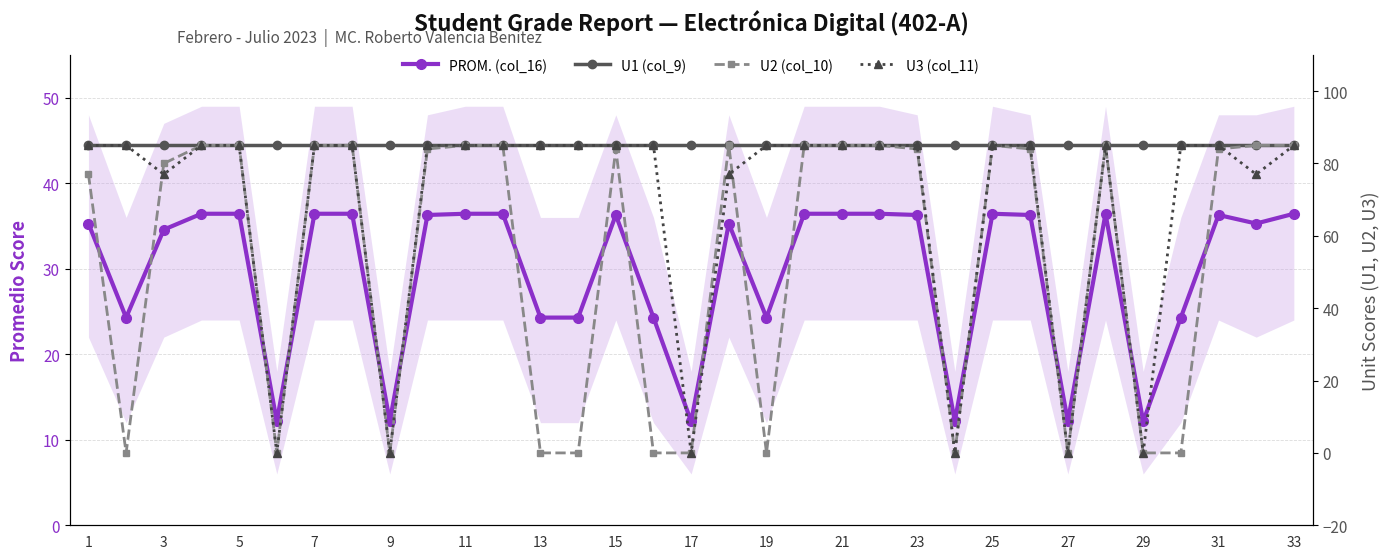

Is it true that U2 (col_10) equals -57.0 at 13?

False